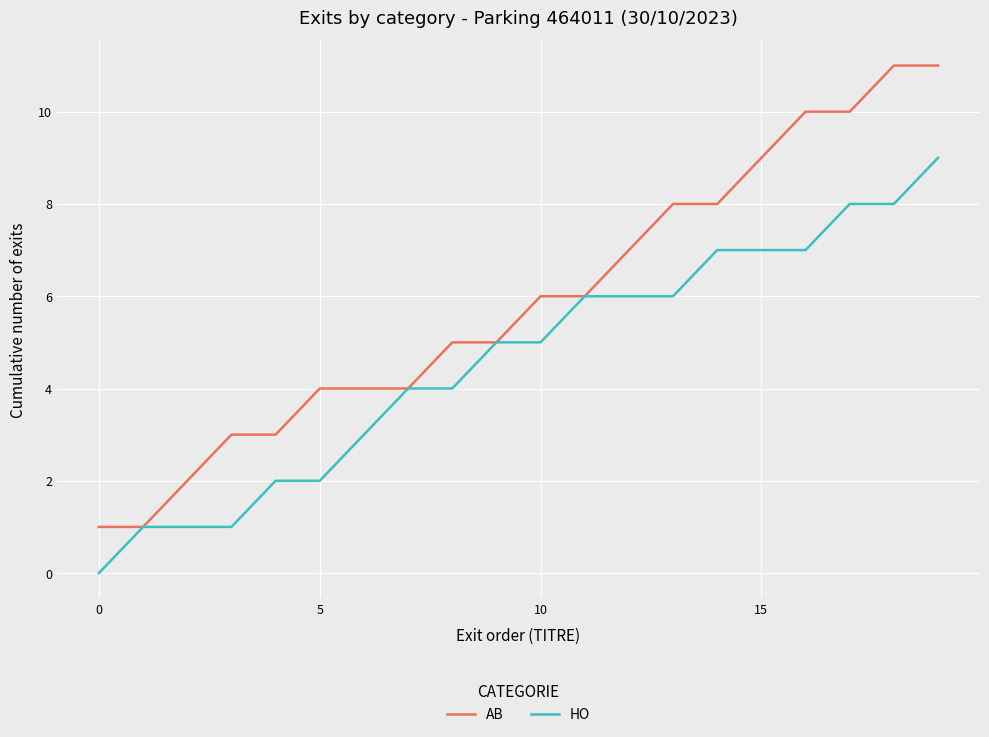

Which series has the largest range (max minus min)?

AB